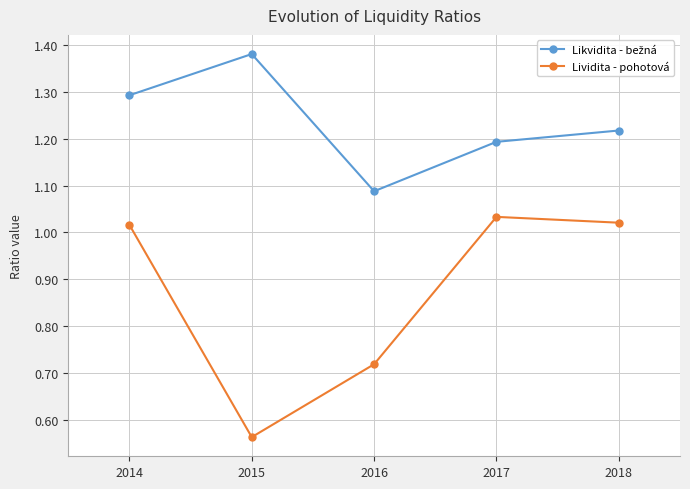

At which category does the chart reach its minimum across all series?

2015